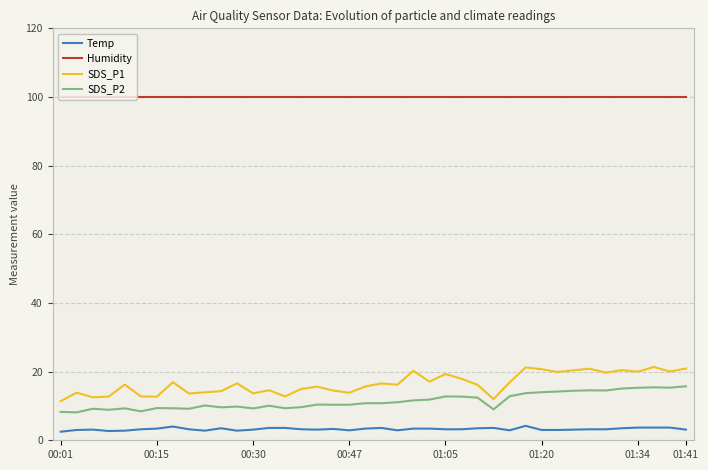

At how many categories does at least one series exceed 46?

40